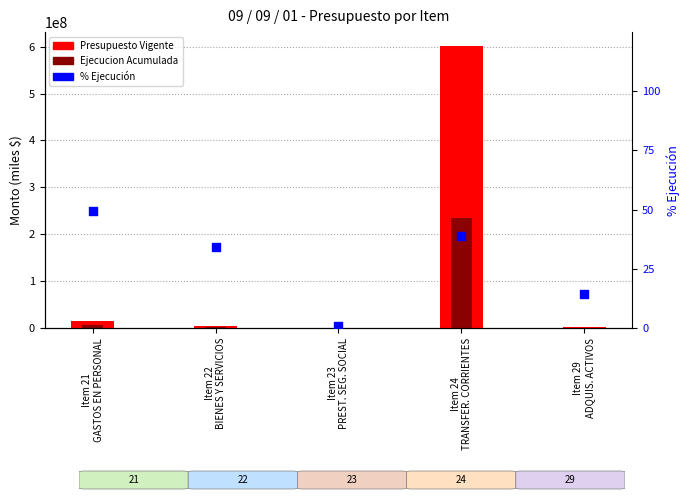

At how many categories does at least one series exceed 545254722?

1